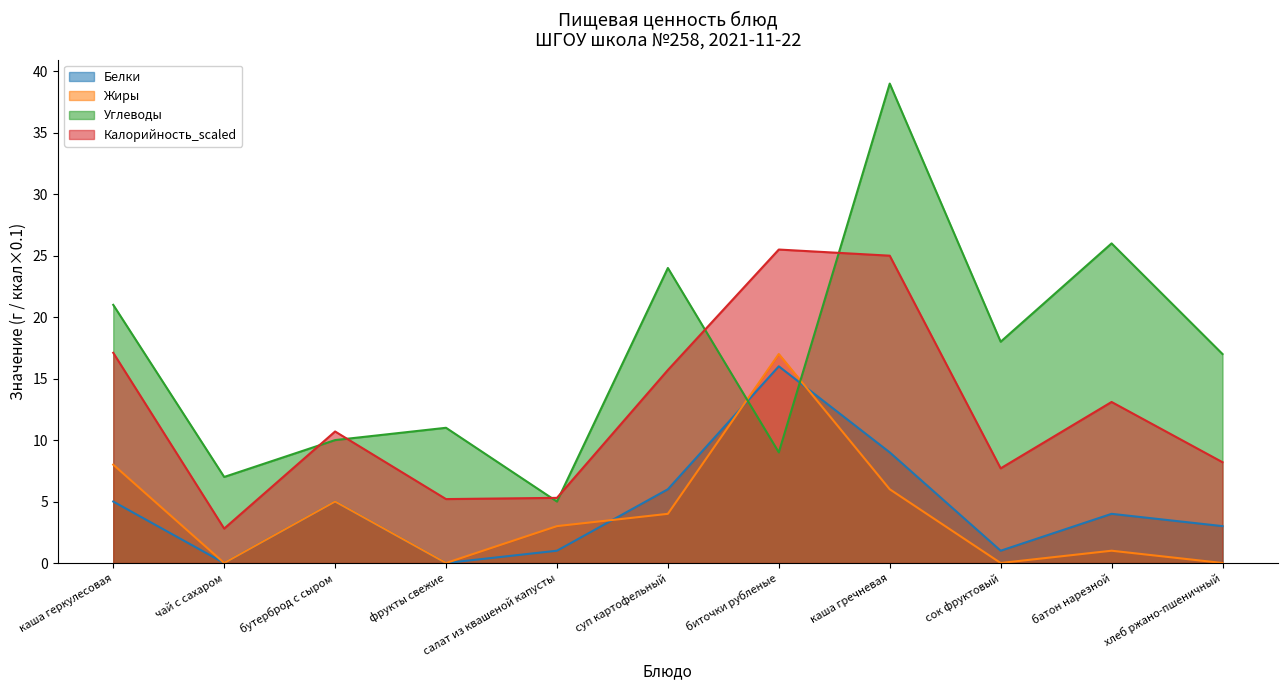

Which series has the largest range (max minus min)?

Углеводы